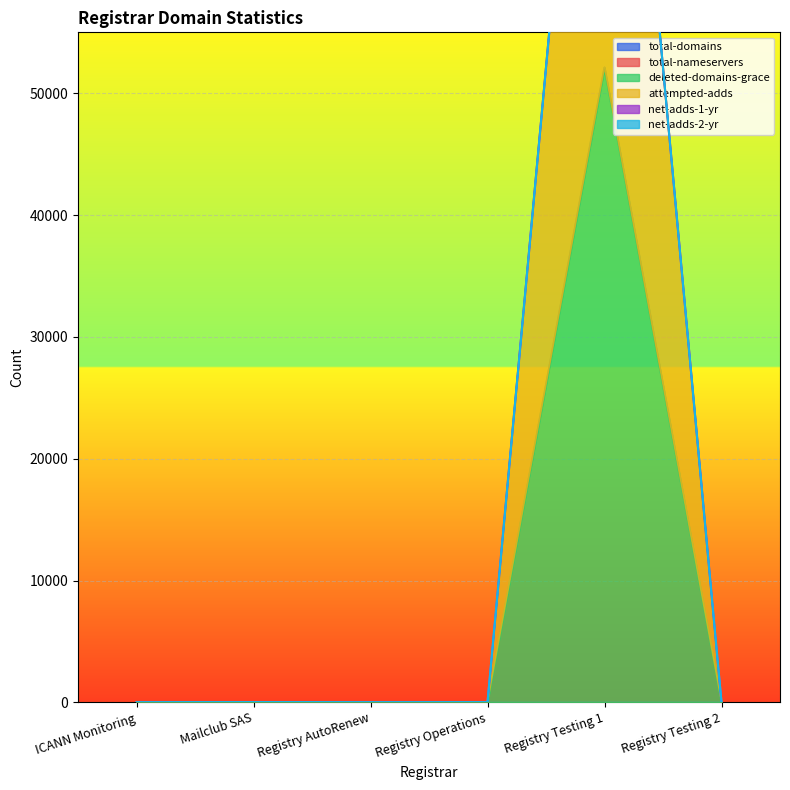

Where is total-domains nearest to the value 3?

Registry Operations